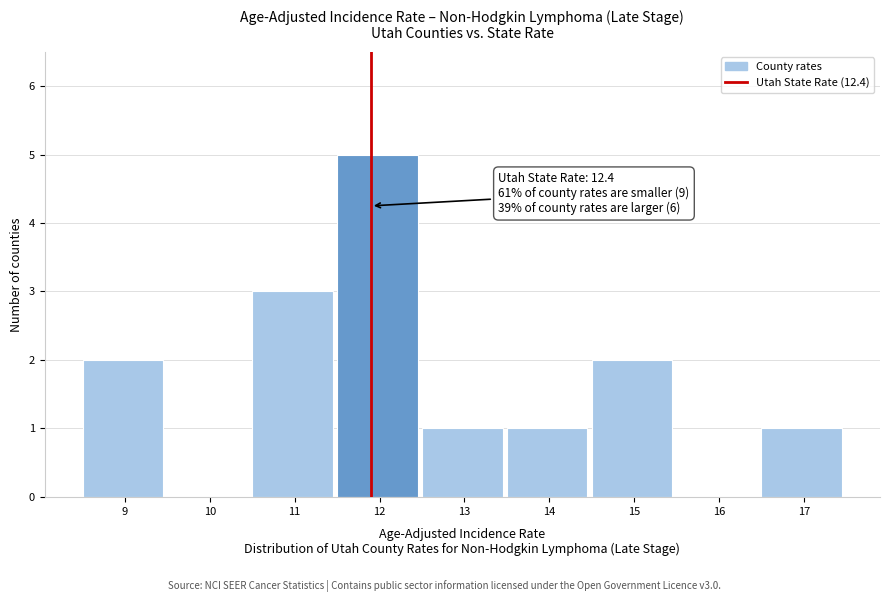

Reading left to right, extract all data points from this chart.

9=2	10=0	11=3	12=5	13=1	14=1	15=2	16=0	17=1